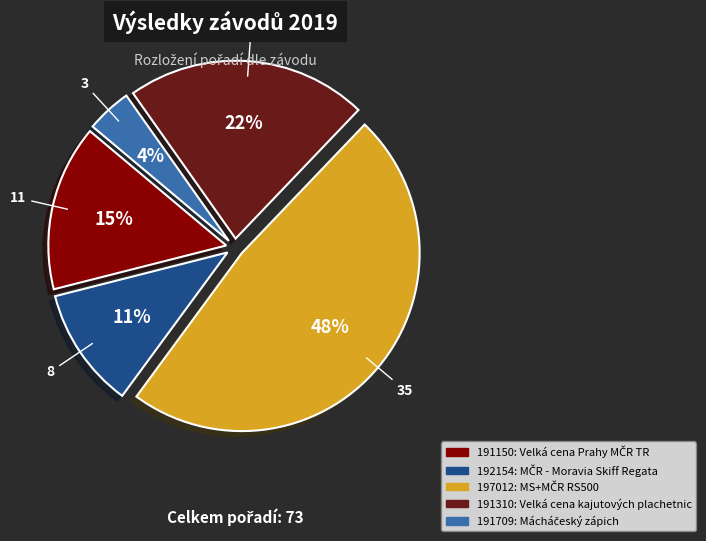

To the nearest percent, what is the difference between the 192154 and 191709 slice percentages?

7%